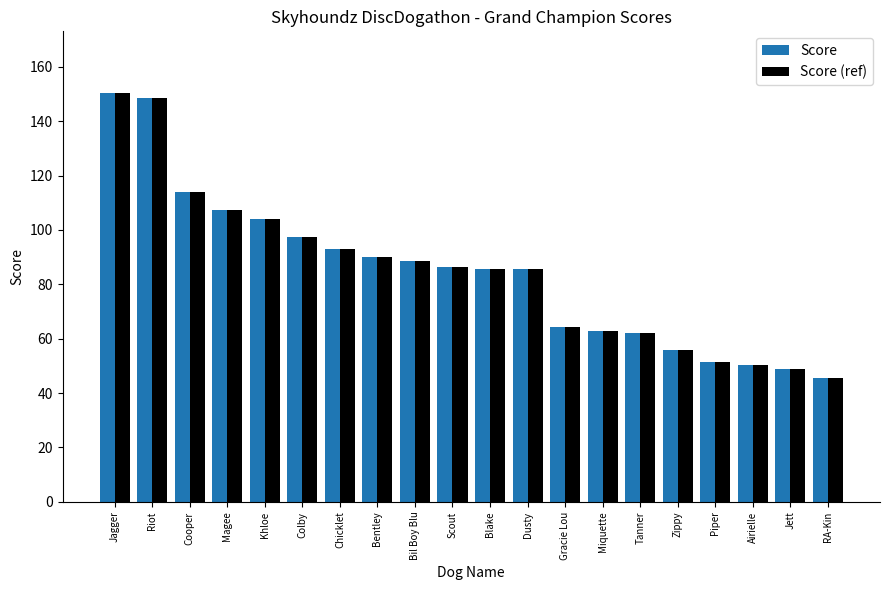

What is the total value across all series at Khloe?

208.0